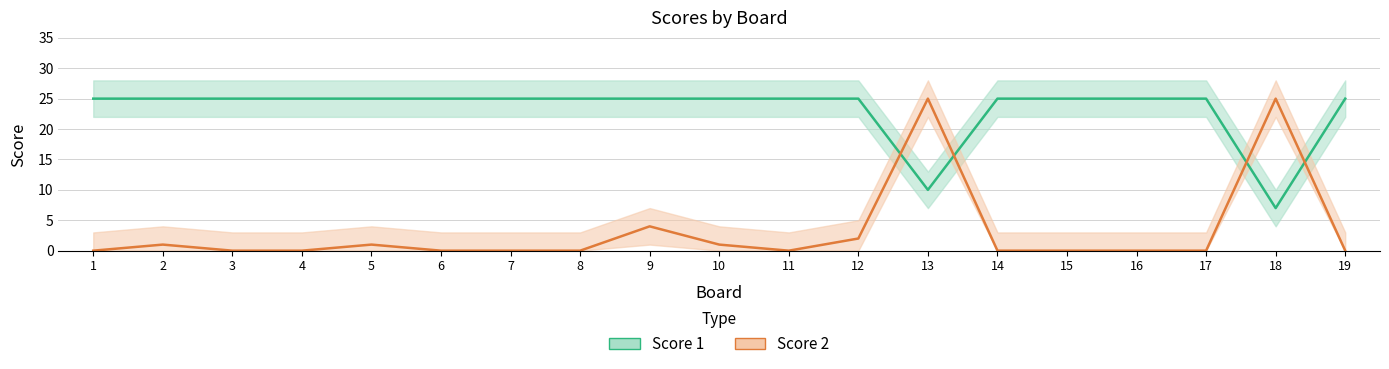

Which series ends up on top after the final intersection of Score 2 and Score 1?

Score 1